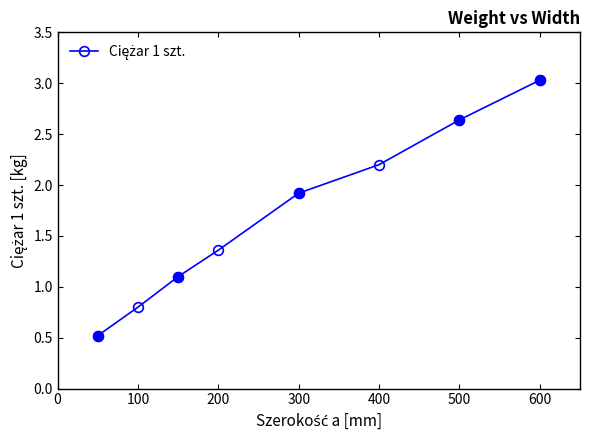

What is the value of the 4th point from the left?

1.4